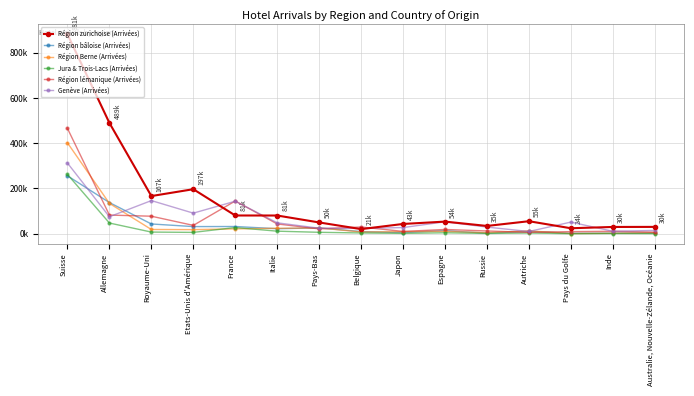

Reading left to right, list all the values displayed in this chart.

Région zurichoise (Arrivées): Suisse=880895	Allemagne=489480	Royaume-Uni=166581	Etats-Unis d'Amérique=196884	France=80787	Italie=80654	Pays-Bas=50052	Belgique=20607	Japon=43370	Espagne=53794	Russie=34576	Autriche=55490	Pays du Golfe=24404	Inde=30161	Australie, Nouvelle-Zélande, Océanie=30416
Région bâloise (Arrivées): Suisse=256098	Allemagne=137913	Royaume-Uni=43324	Etats-Unis d'Amérique=31777	France=32099	Italie=22424	Pays-Bas=25983	Belgique=9714	Japon=5126	Espagne=13736	Russie=2809	Autriche=10646	Pays du Golfe=2088	Inde=2618	Australie, Nouvelle-Zélande, Océanie=3483
Région Berne (Arrivées): Suisse=401664	Allemagne=134185	Royaume-Uni=19017	Etats-Unis d'Amérique=18381	France=21665	Italie=24261	Pays-Bas=25719	Belgique=7883	Japon=9299	Espagne=10670	Russie=4737	Autriche=12821	Pays du Golfe=1062	Inde=2398	Australie, Nouvelle-Zélande, Océanie=4413
Jura & Trois-Lacs (Arrivées): Suisse=262162	Allemagne=47461	Royaume-Uni=7524	Etats-Unis d'Amérique=6122	France=27572	Italie=11490	Pays-Bas=6534	Belgique=3666	Japon=1702	Espagne=4443	Russie=1374	Autriche=3426	Pays du Golfe=419	Inde=1196	Australie, Nouvelle-Zélande, Océanie=689
Région lémanique (Arrivées): Suisse=465309	Allemagne=82583	Royaume-Uni=77611	Etats-Unis d'Amérique=37095	France=144782	Italie=43404	Pays-Bas=21625	Belgique=30000	Japon=10428	Espagne=19009	Russie=12460	Autriche=6224	Pays du Golfe=9457	Inde=11018	Australie, Nouvelle-Zélande, Océanie=7205
Genève (Arrivées): Suisse=312353	Allemagne=75248	Royaume-Uni=146609	Etats-Unis d'Amérique=91177	France=143835	Italie=48328	Pays-Bas=24594	Belgique=23819	Japon=27445	Espagne=52895	Russie=29554	Autriche=10111	Pays du Golfe=51583	Inde=10989	Australie, Nouvelle-Zélande, Océanie=14766